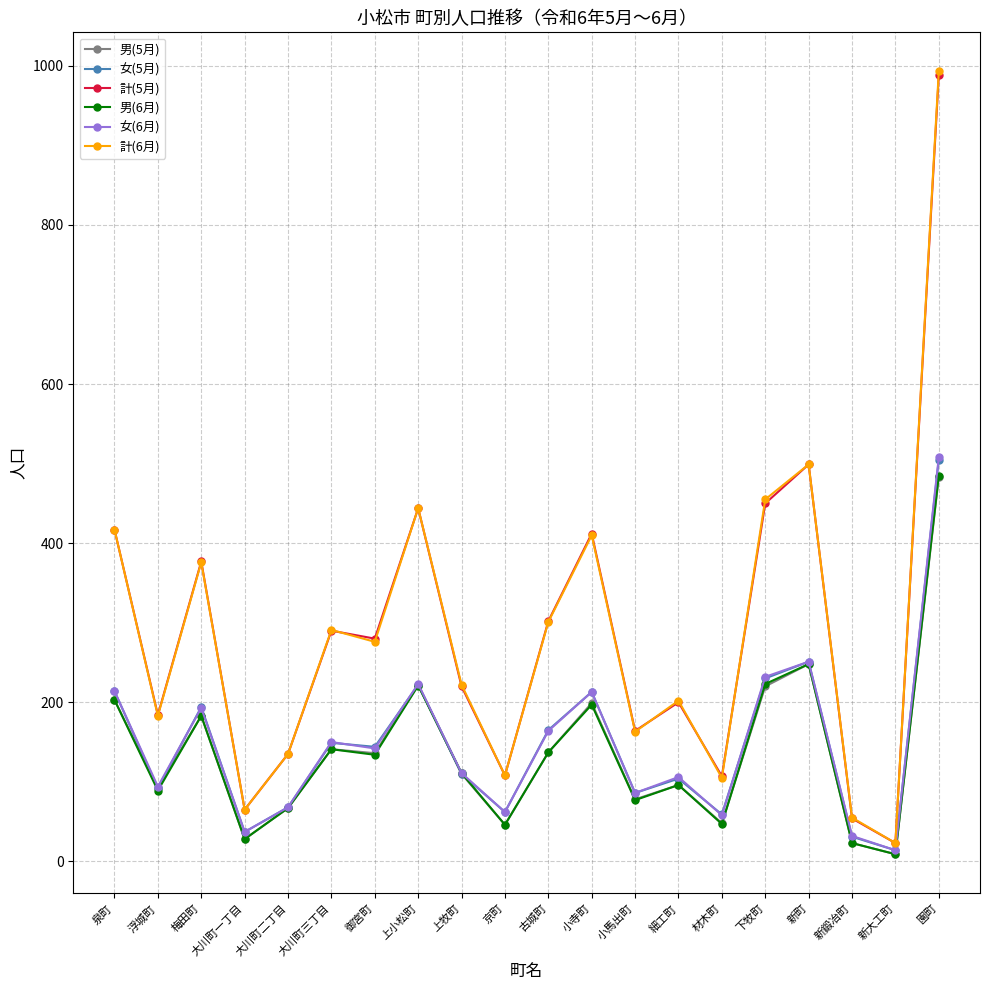

What is the label of the 12th point from the right?

上牧町